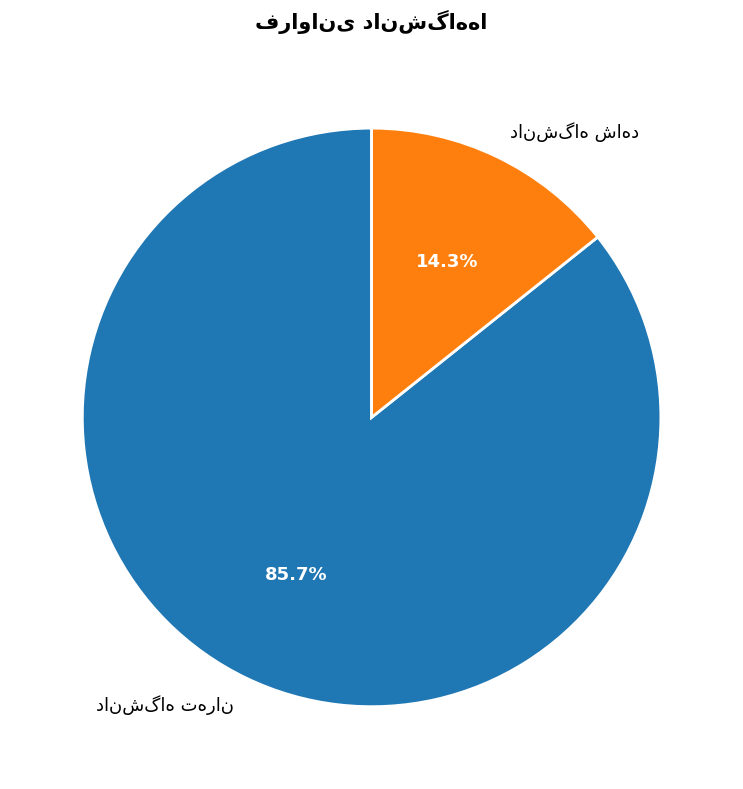

Does any single category account for the majority?

Yes